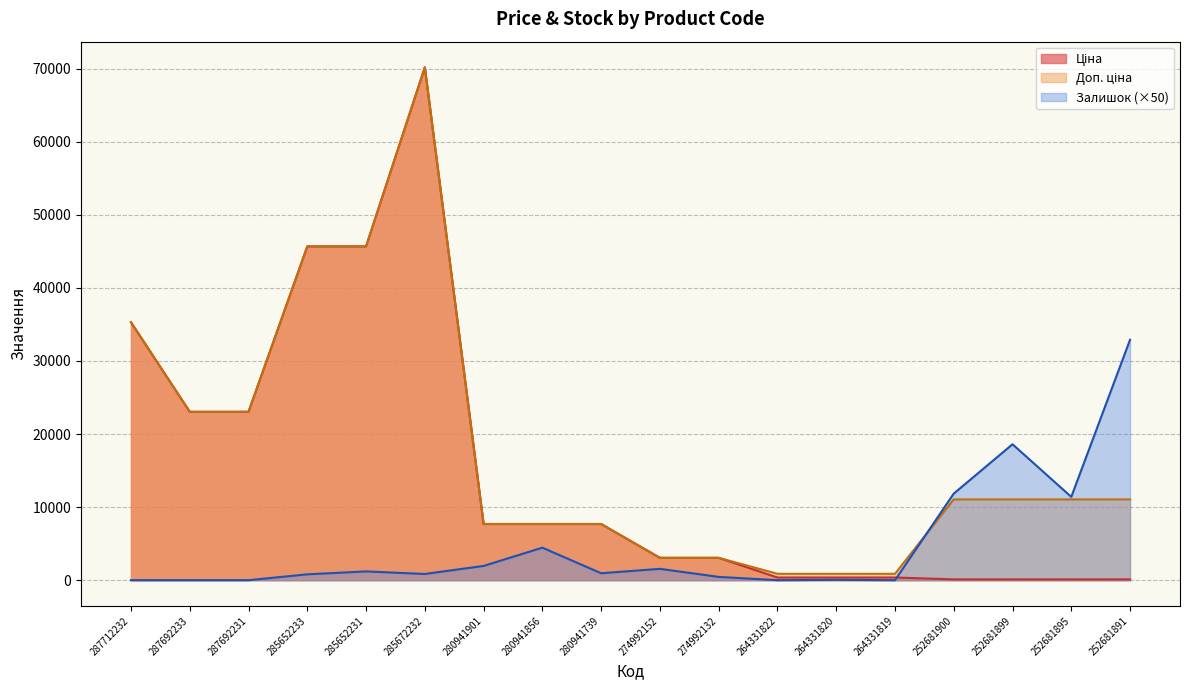

At which category is the sum across all series the highest?

285672232